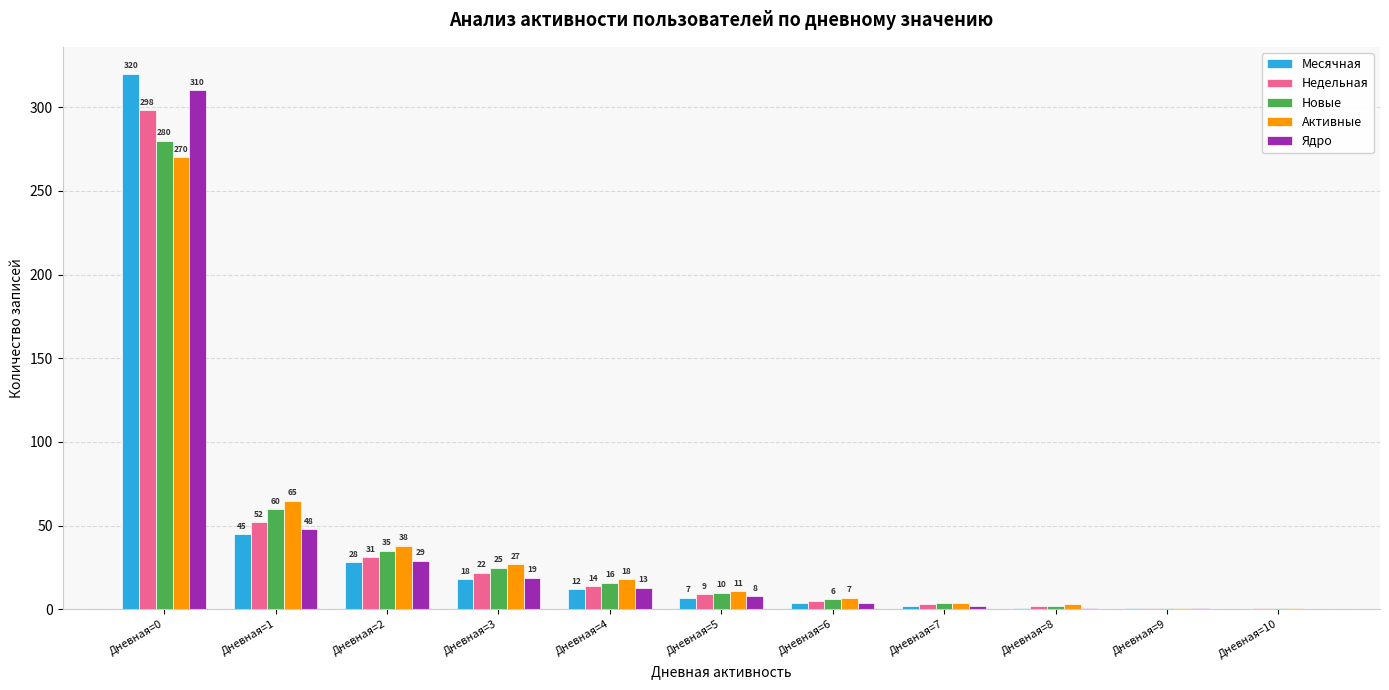

Reading left to right, extract all data points from this chart.

Месячная: Дневная=0=320	Дневная=1=45	Дневная=2=28	Дневная=3=18	Дневная=4=12	Дневная=5=7	Дневная=6=4	Дневная=7=2	Дневная=8=1	Дневная=9=1	Дневная=10=0
Недельная: Дневная=0=298	Дневная=1=52	Дневная=2=31	Дневная=3=22	Дневная=4=14	Дневная=5=9	Дневная=6=5	Дневная=7=3	Дневная=8=2	Дневная=9=1	Дневная=10=1
Новые: Дневная=0=280	Дневная=1=60	Дневная=2=35	Дневная=3=25	Дневная=4=16	Дневная=5=10	Дневная=6=6	Дневная=7=4	Дневная=8=2	Дневная=9=1	Дневная=10=1
Активные: Дневная=0=270	Дневная=1=65	Дневная=2=38	Дневная=3=27	Дневная=4=18	Дневная=5=11	Дневная=6=7	Дневная=7=4	Дневная=8=3	Дневная=9=1	Дневная=10=1
Ядро: Дневная=0=310	Дневная=1=48	Дневная=2=29	Дневная=3=19	Дневная=4=13	Дневная=5=8	Дневная=6=4	Дневная=7=2	Дневная=8=1	Дневная=9=1	Дневная=10=0